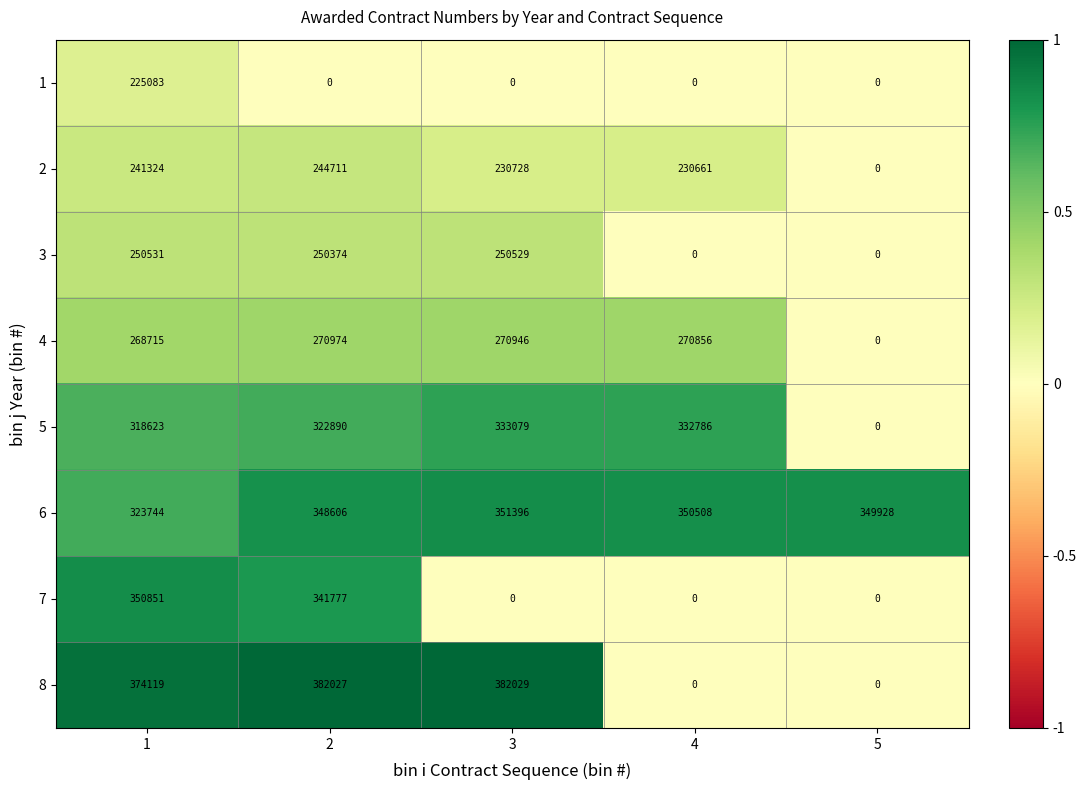

At how many categories does at least one series exceed 143336?

5